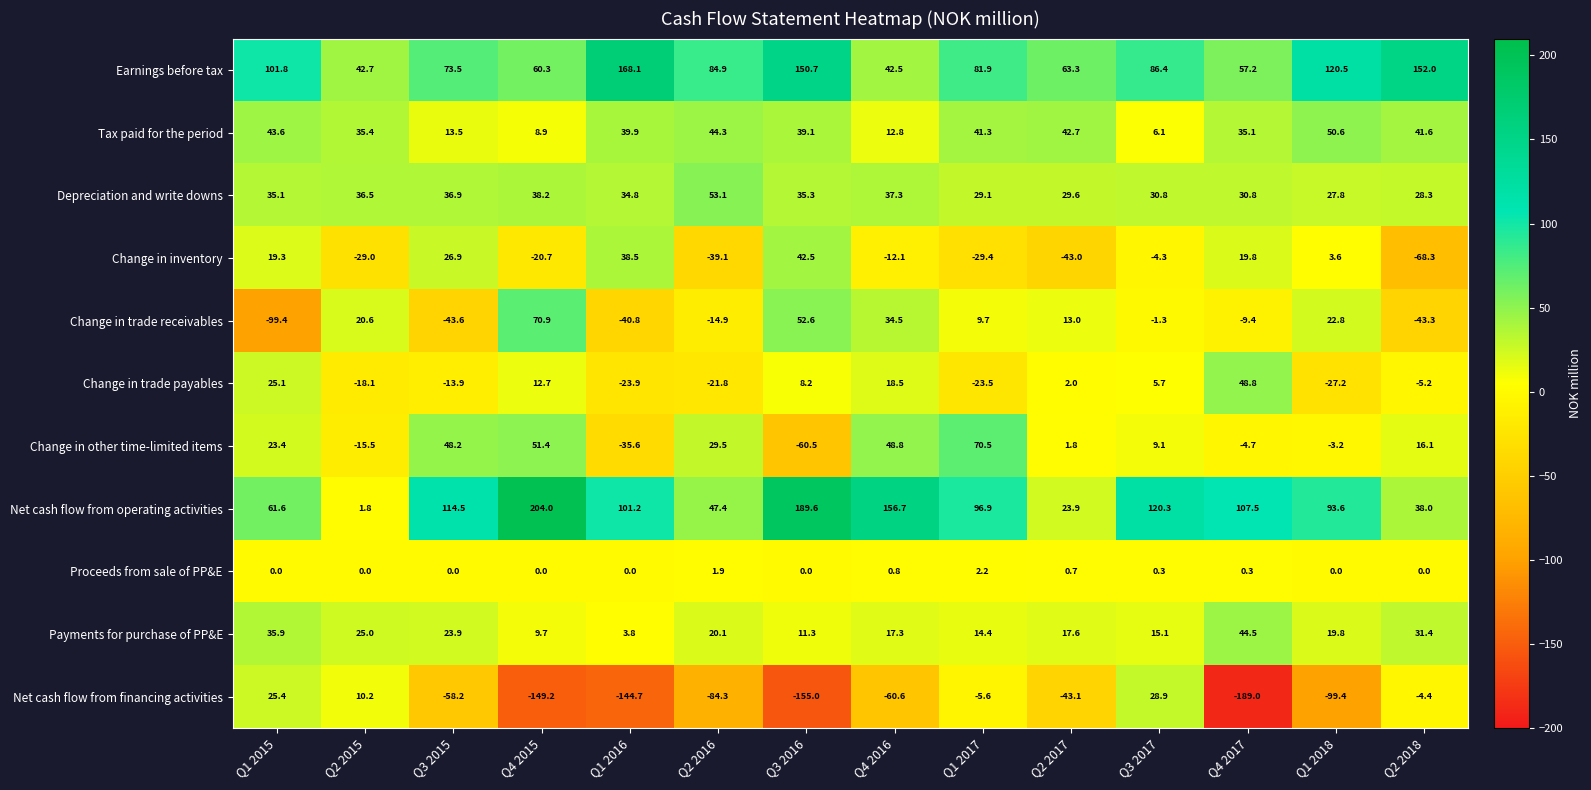

Between Q1 2015 and Q2 2015, which series saw the biggest shift?

Change in trade receivables